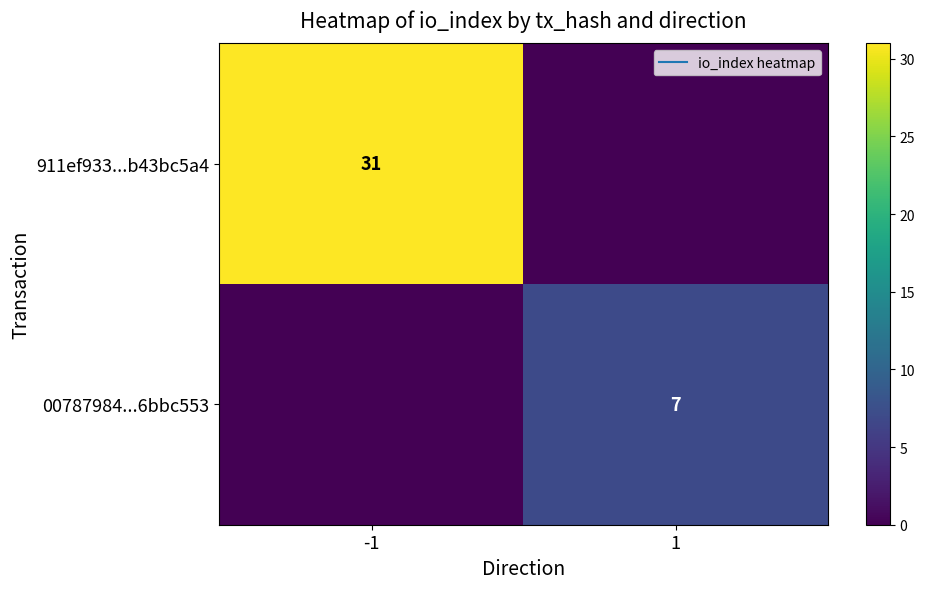

Which series has the largest range (max minus min)?

911ef933...b43bc5a4